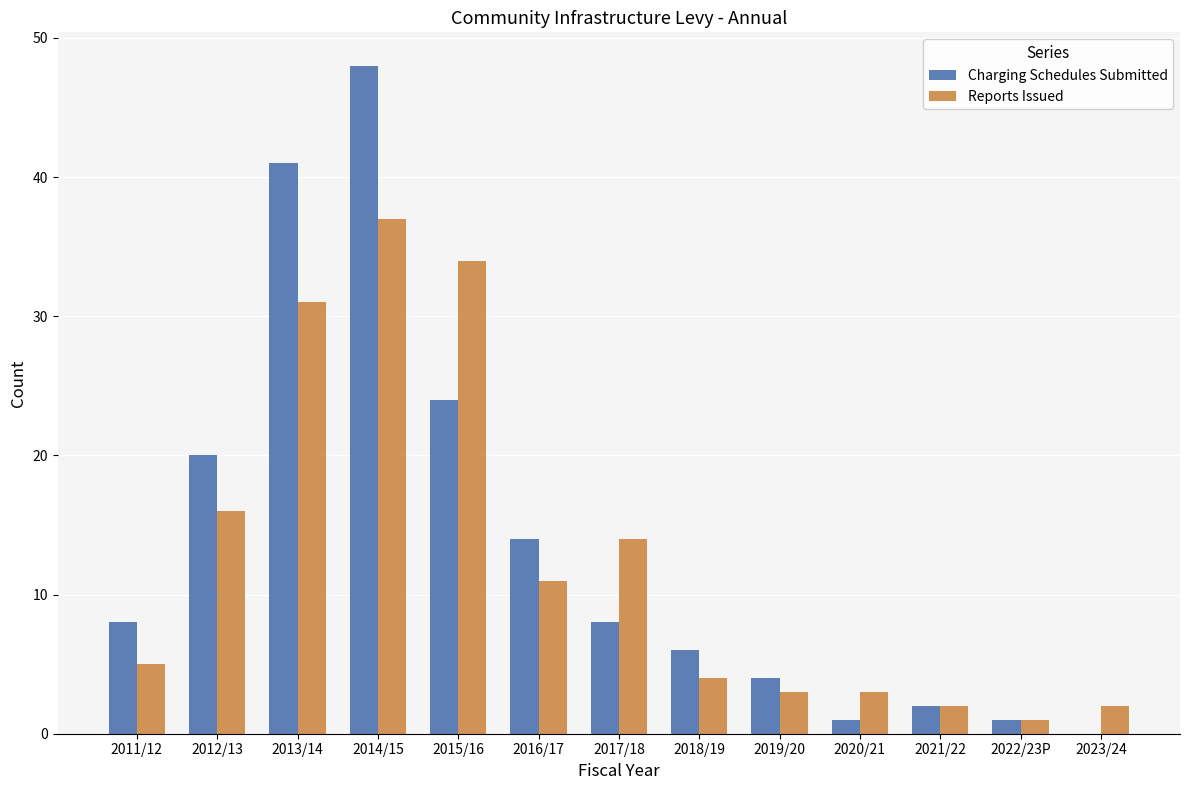

Which series has the largest range (max minus min)?

Charging Schedules Submitted